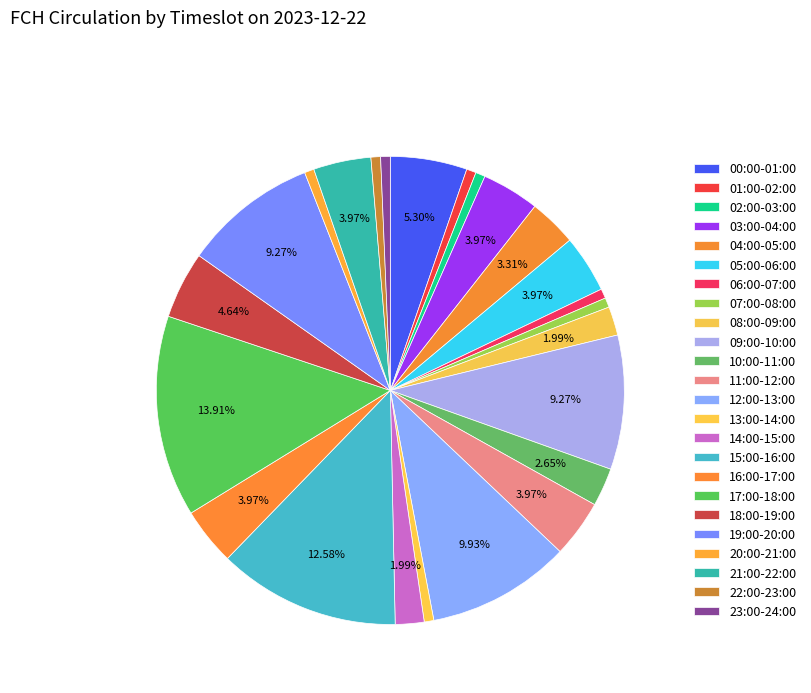

Which category has the biggest portion of the pie?

17:00-18:00